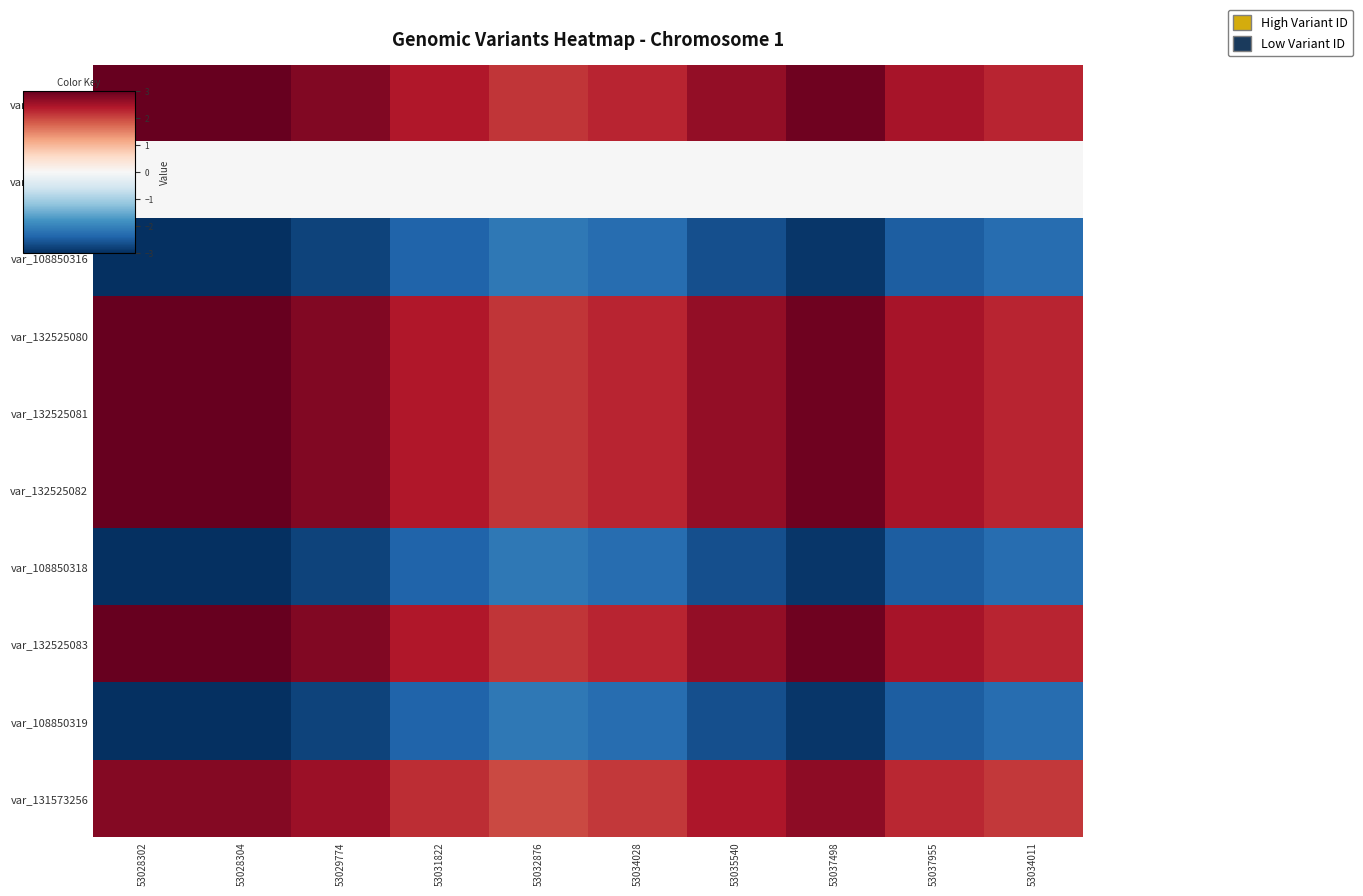

Reading left to right, what are all the values shown in this chart?

var_132525079: 53028302=3.0	53028304=3.0	53029774=2.8	53031822=2.4	53032876=2.2	53034028=2.3	53035540=2.6	53037498=2.9	53037955=2.5	53034011=2.3
var_120666413: 53028302=-0.0	53028304=-0.0	53029774=-0.0	53031822=-0.0	53032876=-0.0	53034028=-0.0	53035540=-0.0	53037498=-0.0	53037955=-0.0	53034011=-0.0
var_108850316: 53028302=-3.0	53028304=-3.0	53029774=-2.8	53031822=-2.4	53032876=-2.2	53034028=-2.3	53035540=-2.6	53037498=-2.9	53037955=-2.5	53034011=-2.3
var_132525080: 53028302=3.0	53028304=3.0	53029774=2.8	53031822=2.4	53032876=2.2	53034028=2.3	53035540=2.6	53037498=2.9	53037955=2.5	53034011=2.3
var_132525081: 53028302=3.0	53028304=3.0	53029774=2.8	53031822=2.4	53032876=2.2	53034028=2.3	53035540=2.6	53037498=2.9	53037955=2.5	53034011=2.3
var_132525082: 53028302=3.0	53028304=3.0	53029774=2.8	53031822=2.4	53032876=2.2	53034028=2.3	53035540=2.6	53037498=2.9	53037955=2.5	53034011=2.3
var_108850318: 53028302=-3.0	53028304=-3.0	53029774=-2.8	53031822=-2.4	53032876=-2.2	53034028=-2.3	53035540=-2.6	53037498=-2.9	53037955=-2.5	53034011=-2.3
var_132525083: 53028302=3.0	53028304=3.0	53029774=2.8	53031822=2.4	53032876=2.2	53034028=2.3	53035540=2.6	53037498=2.9	53037955=2.5	53034011=2.3
var_108850319: 53028302=-3.0	53028304=-3.0	53029774=-2.8	53031822=-2.4	53032876=-2.2	53034028=-2.3	53035540=-2.6	53037498=-2.9	53037955=-2.5	53034011=-2.3
var_131573256: 53028302=2.8	53028304=2.8	53029774=2.6	53031822=2.2	53032876=2.0	53034028=2.1	53035540=2.4	53037498=2.7	53037955=2.3	53034011=2.1